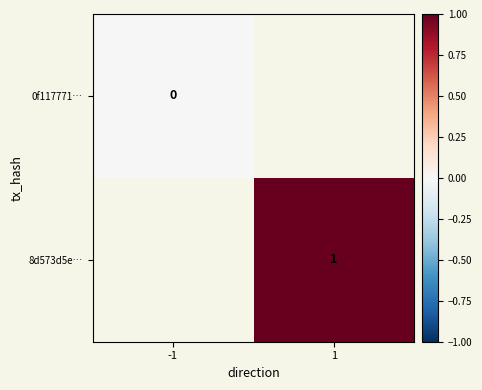

List the series in order of their overall mean, lowest first.

0f117771…, 8d573d5e…